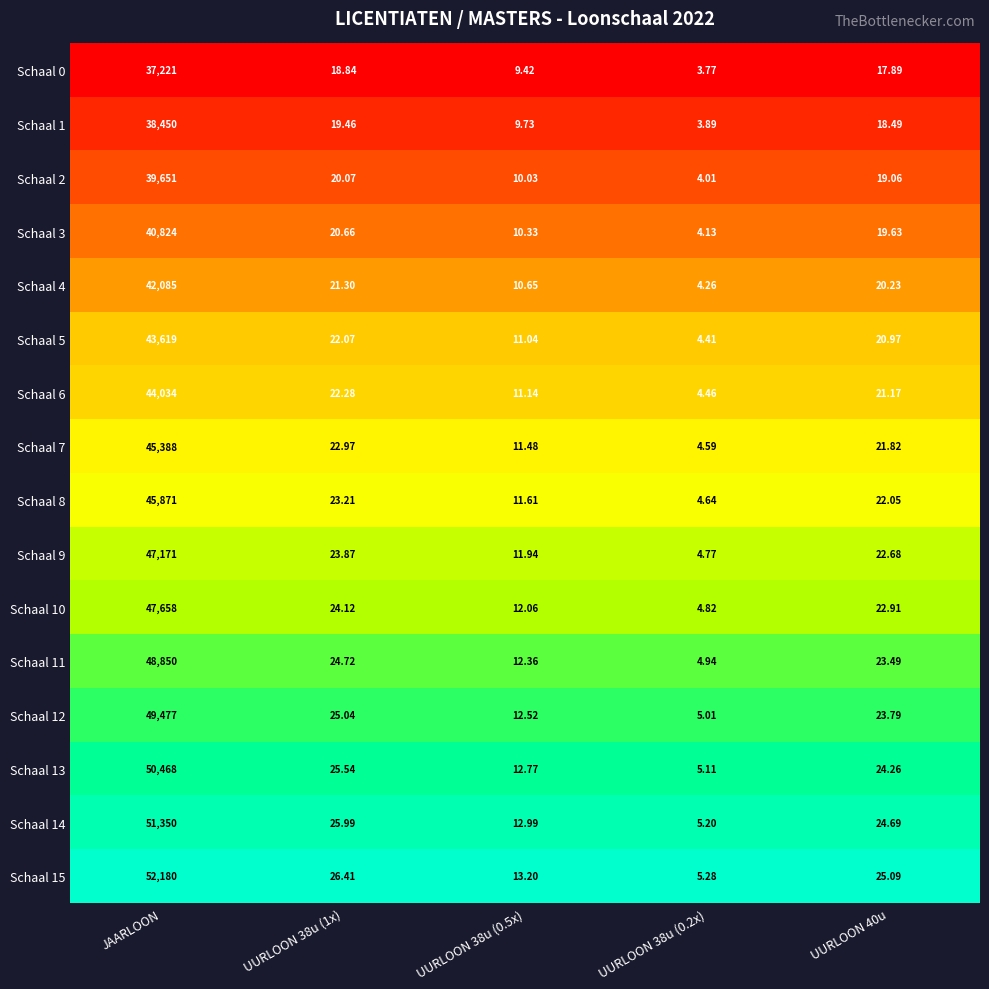

Which category has the highest value in the Schaal 0 series?

JAARLOON